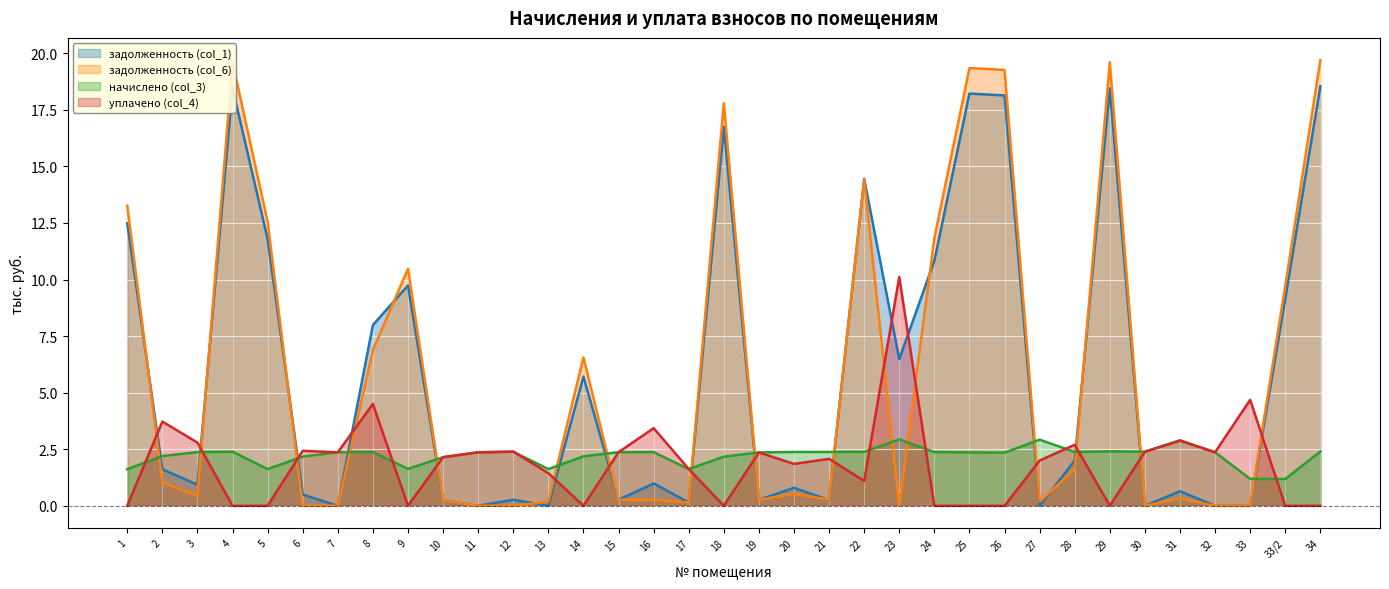

How many lines are shown in the chart?

4